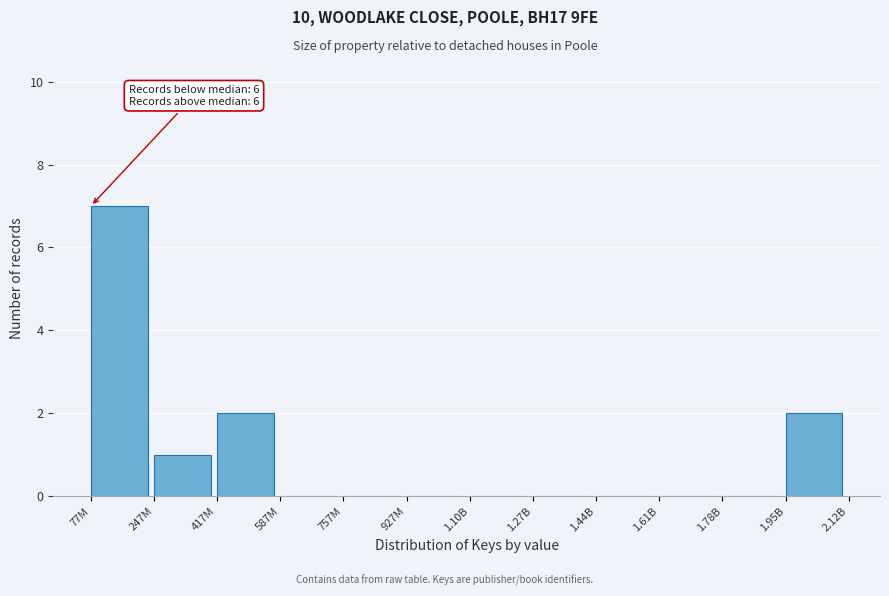

Reading left to right, transcribe all the data shown in this chart.

77M=7	247M=1	417M=2	587M=0	757M=0	927M=0	1.10B=0	1.27B=0	1.44B=0	1.61B=0	1.78B=0	1.95B=2